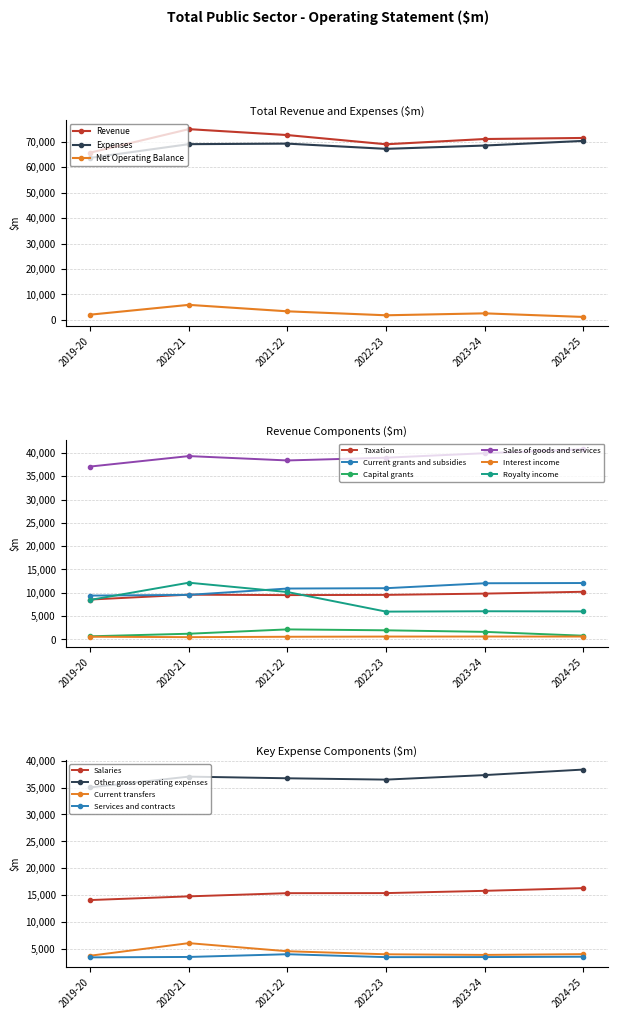

Which series has the widest spread of values?

Revenue